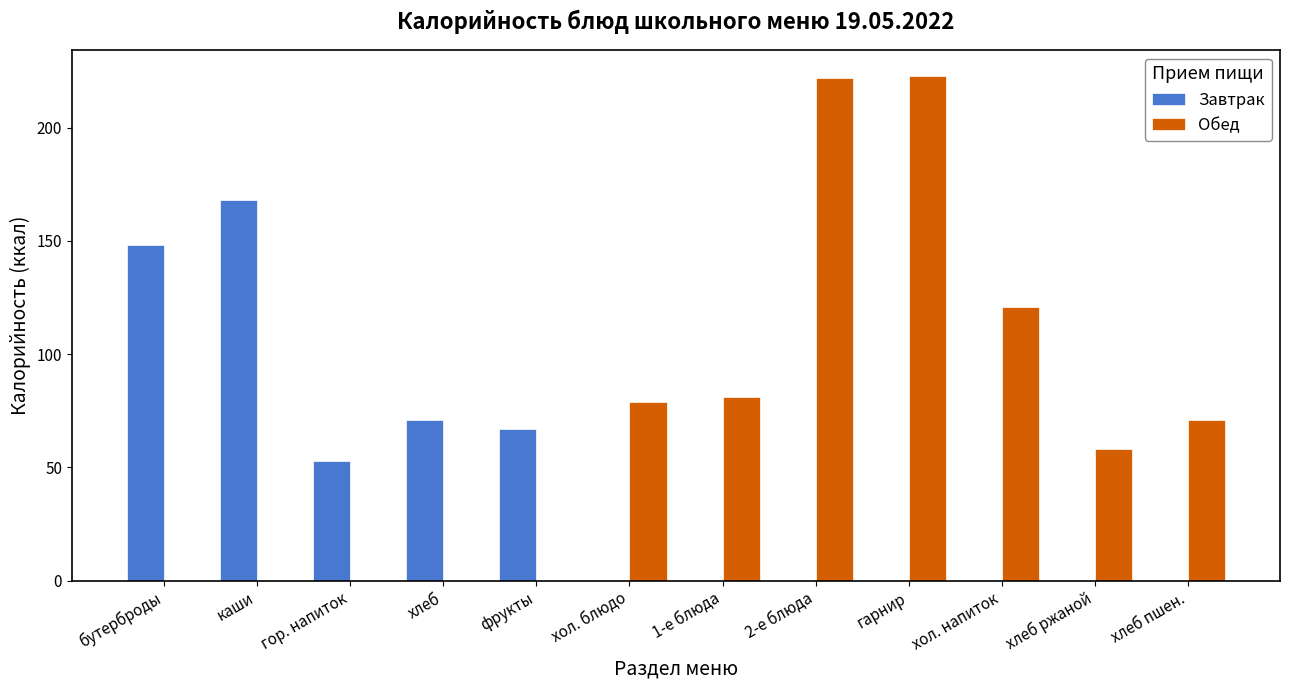

At which label does Завтрак reach its peak?

каши